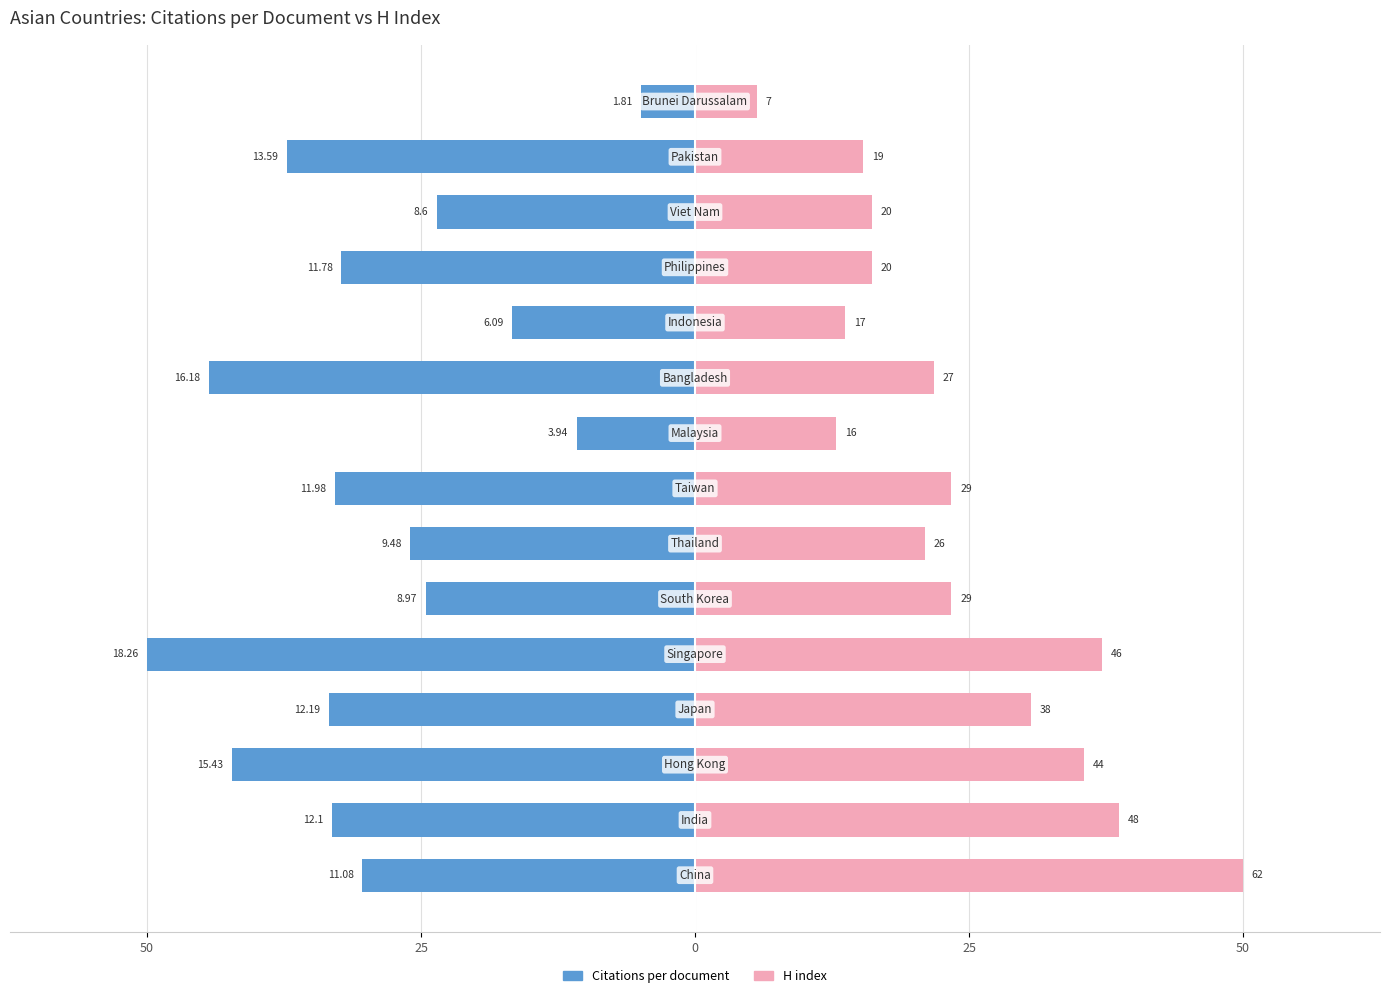

Rank the series by their maximum value, from lowest to highest.

Citations per document, H index